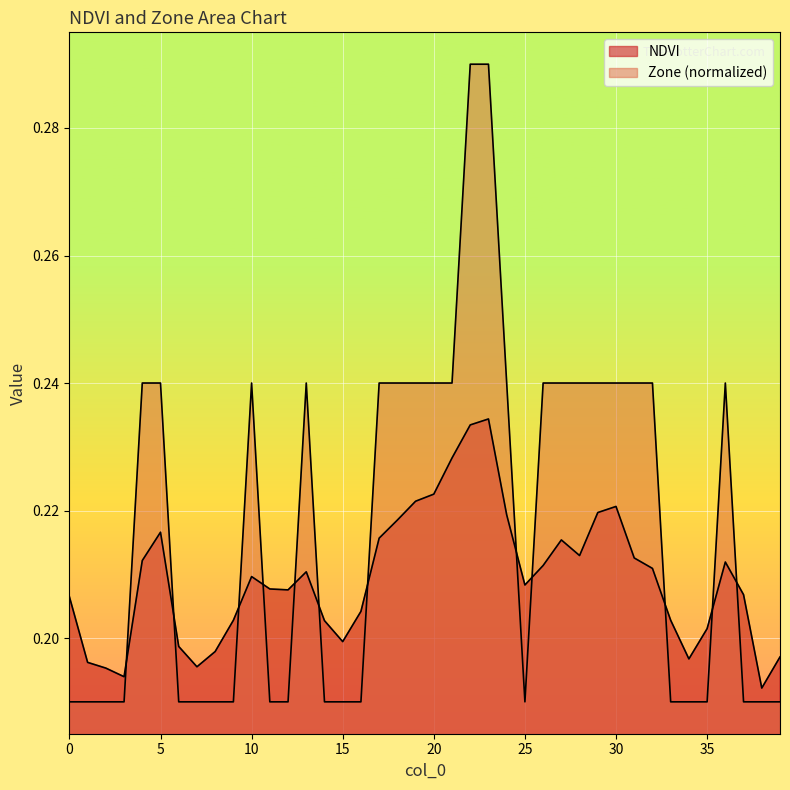

What is the sum of the NDVI values at 9 and 30?

0.4